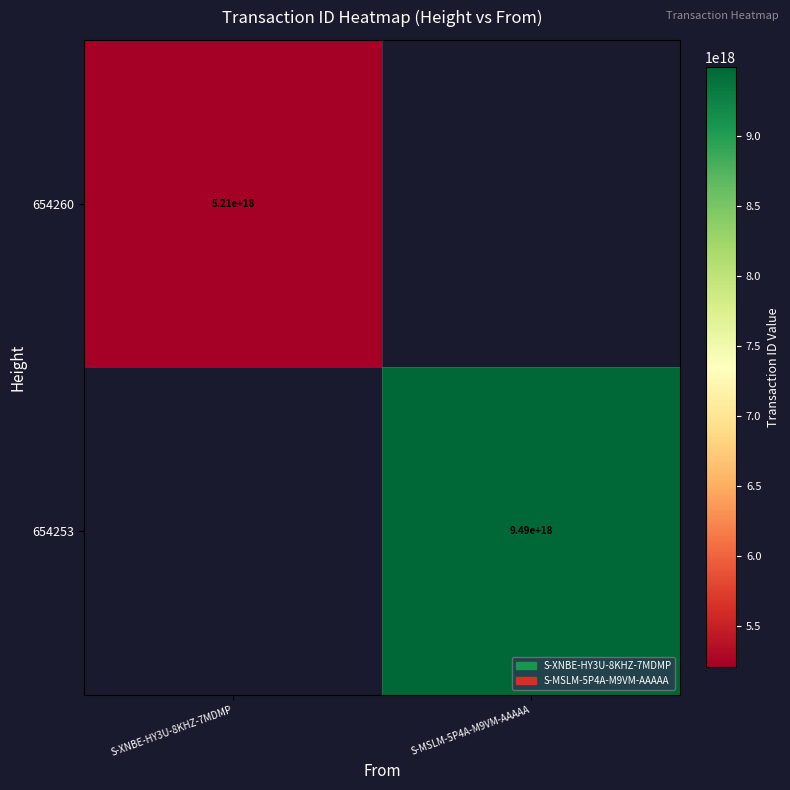

Which category has the highest value across all series?

S-MSLM-5P4A-M9VM-AAAAA